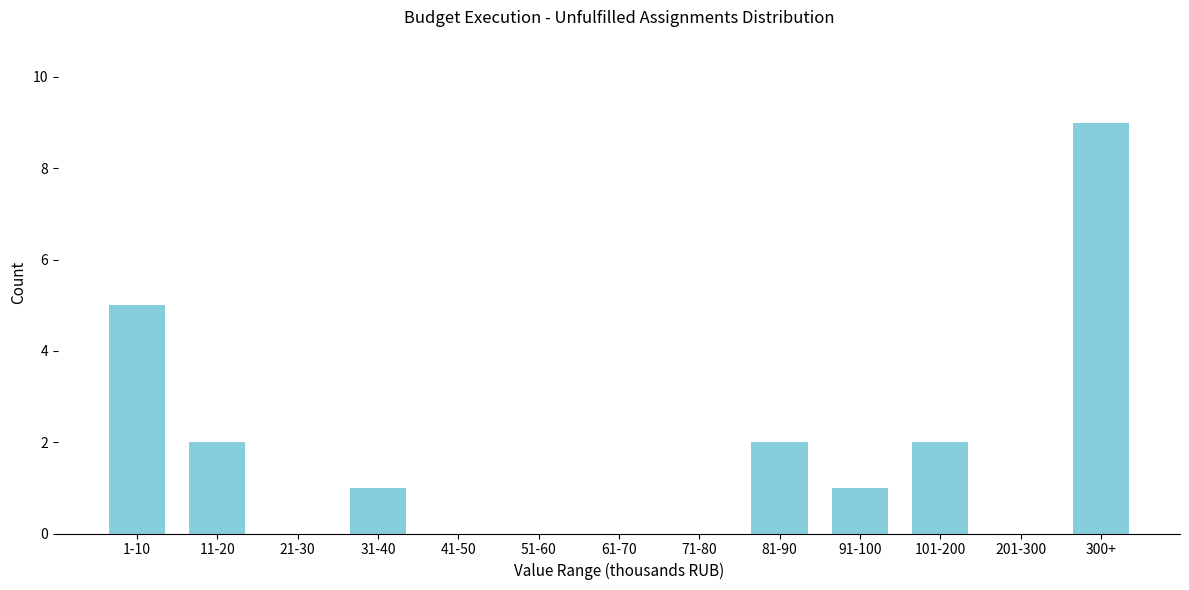

Reading left to right, transcribe all the data shown in this chart.

1-10=5	11-20=2	21-30=0	31-40=1	41-50=0	51-60=0	61-70=0	71-80=0	81-90=2	91-100=1	101-200=2	201-300=0	300+=9